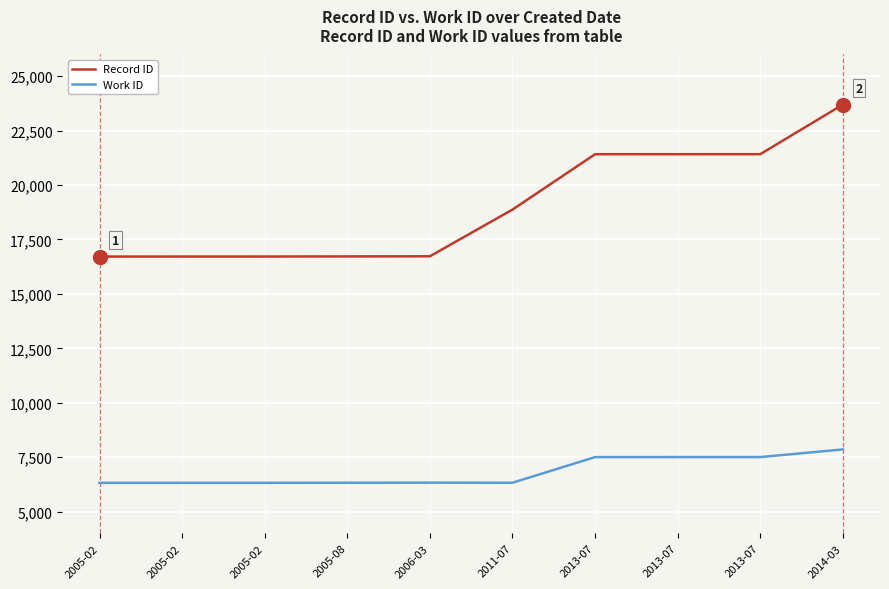

Reading left to right, transcribe all the data shown in this chart.

Record ID: 2005-02=16715	2005-02=16716	2005-02=16717	2005-08=16722	2006-03=16728	2011-07=18873	2013-07=21418	2013-07=21419	2013-07=21420	2014-03=23698
Work ID: 2005-02=6317	2005-02=6318	2005-02=6319	2005-08=6323	2006-03=6327	2011-07=6323	2013-07=7501	2013-07=7502	2013-07=7502	2014-03=7854